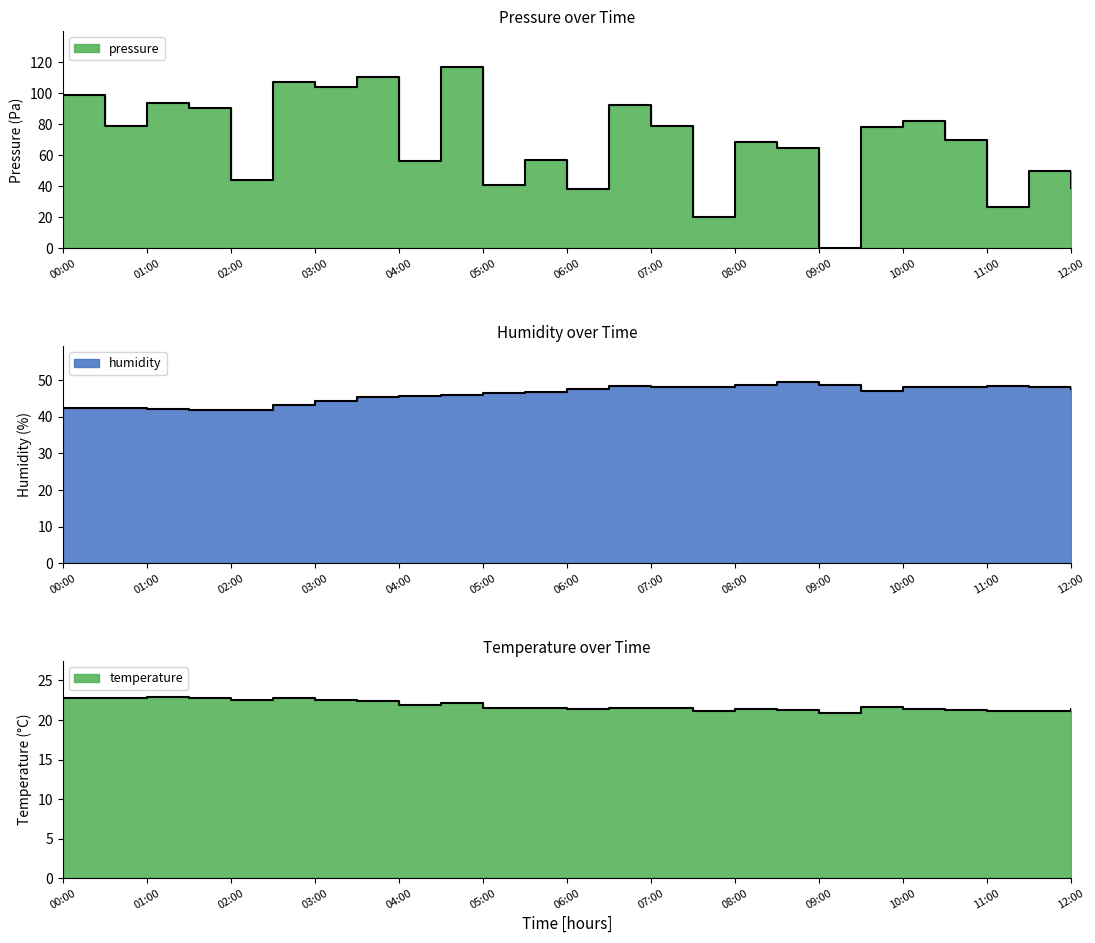

Reading right to left, what are all the values shown in this chart?

pressure: 12:00=38.8	11:30=49.6	11:00=26.8	10:30=69.6	10:00=82.3	09:30=78.1	09:00=0.0	08:30=64.4	08:00=68.3	07:30=20.5	07:00=78.6	06:30=92.2	06:00=38.0	05:30=56.9	05:00=40.5	04:30=116.6	04:00=56.3	03:30=110.3	03:00=103.9	02:30=106.9	02:00=44.2	01:30=90.2	01:00=93.8	00:30=78.8	00:00=99.1
humidity: 12:00=47.5	11:30=48.3	11:00=48.5	10:30=48.3	10:00=48.1	09:30=47.0	09:00=48.6	08:30=49.4	08:00=48.6	07:30=48.3	07:00=48.3	06:30=48.4	06:00=47.6	05:30=46.9	05:00=46.6	04:30=46.1	04:00=45.7	03:30=45.3	03:00=44.4	02:30=43.3	02:00=41.9	01:30=41.9	01:00=42.0	00:30=42.4	00:00=42.5
temperature: 12:00=21.3	11:30=21.1	11:00=21.1	10:30=21.3	10:00=21.4	09:30=21.6	09:00=20.9	08:30=21.3	08:00=21.4	07:30=21.1	07:00=21.5	06:30=21.6	06:00=21.3	05:30=21.5	05:00=21.5	04:30=22.1	04:00=21.9	03:30=22.4	03:00=22.5	02:30=22.8	02:00=22.5	01:30=22.8	01:00=22.9	00:30=22.8	00:00=22.8